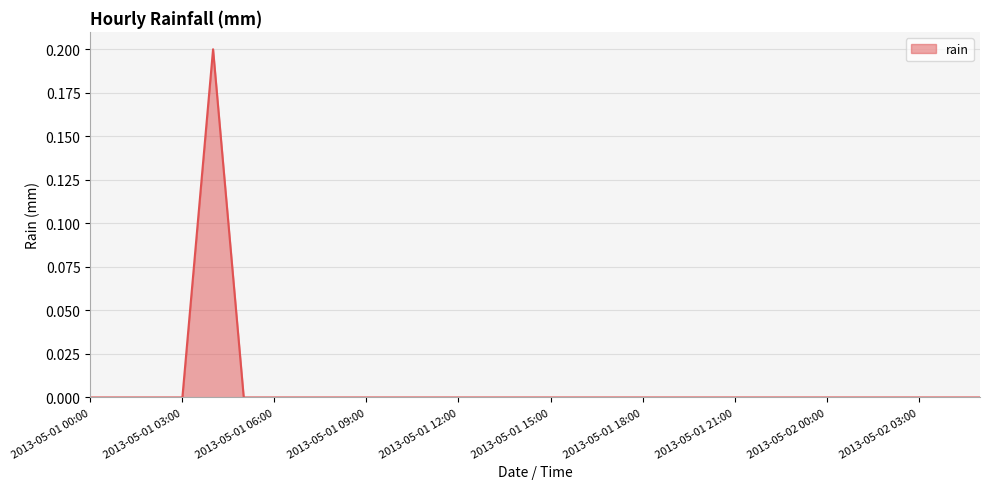

How many lines are shown in the chart?

1